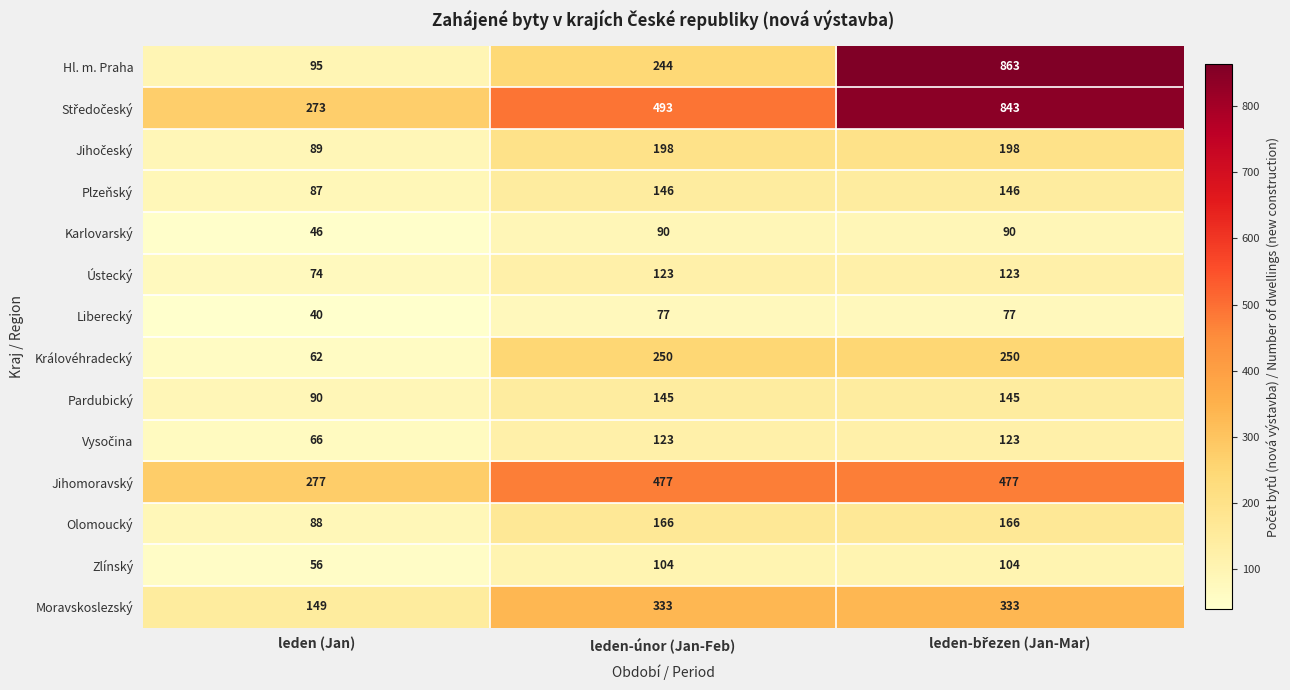

What is the spread (max minus min) of values at leden-únor (Jan-Feb)?

416